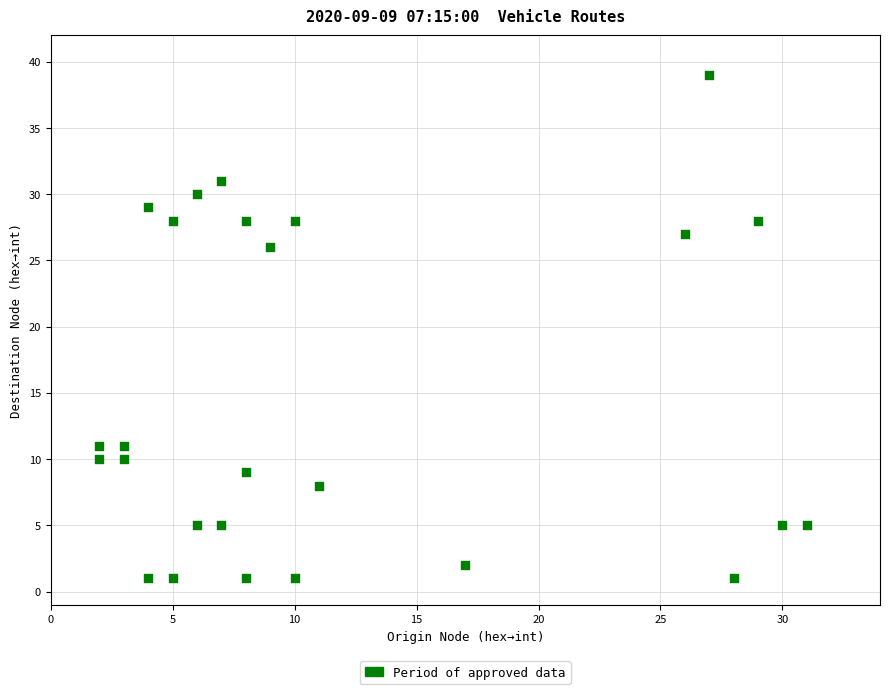

What is the range of X values (max minus min)?

29